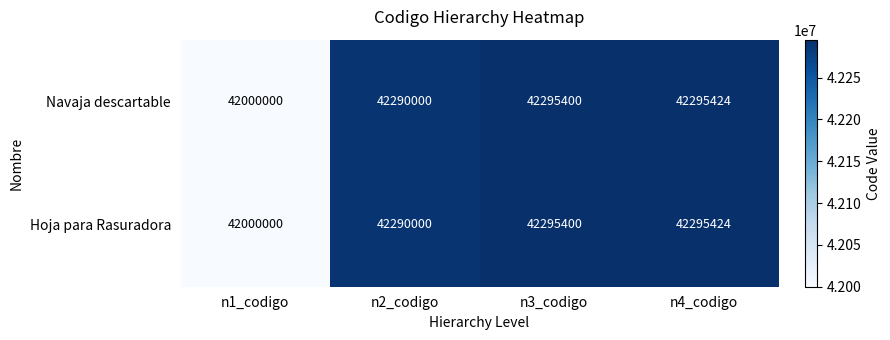

Rank the categories by Hoja para Rasuradora value from lowest to highest.

n1_codigo, n2_codigo, n3_codigo, n4_codigo